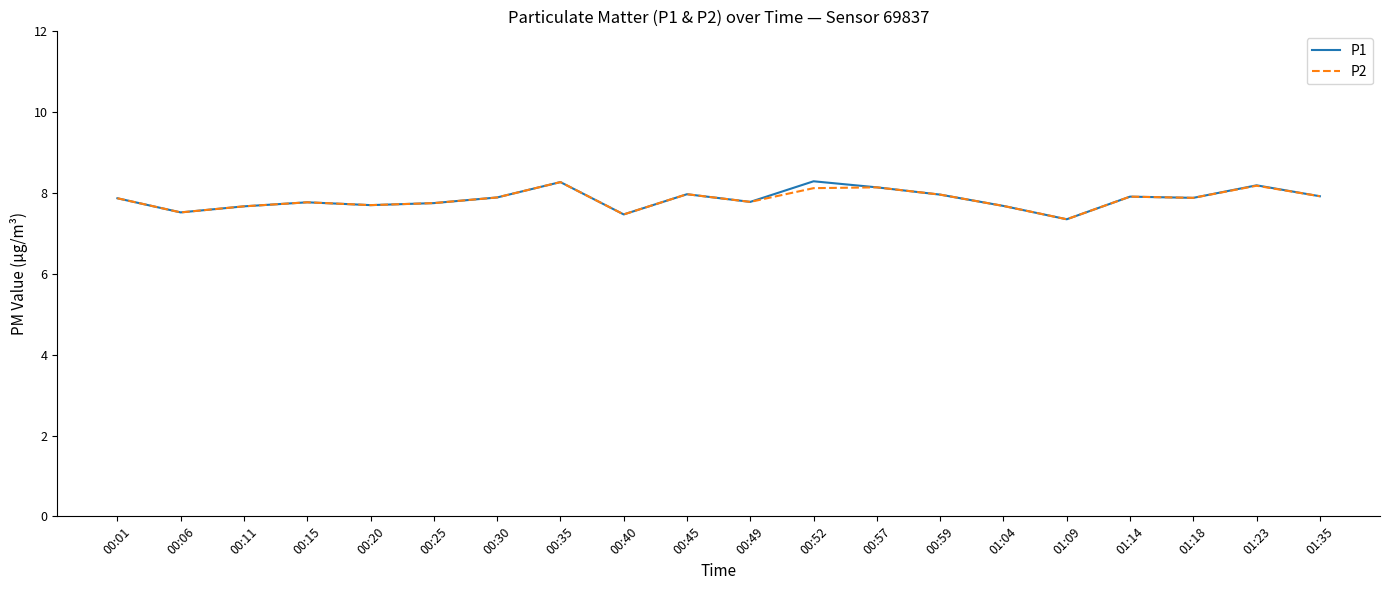

Which label corresponds to the smallest value in the chart?

01:09